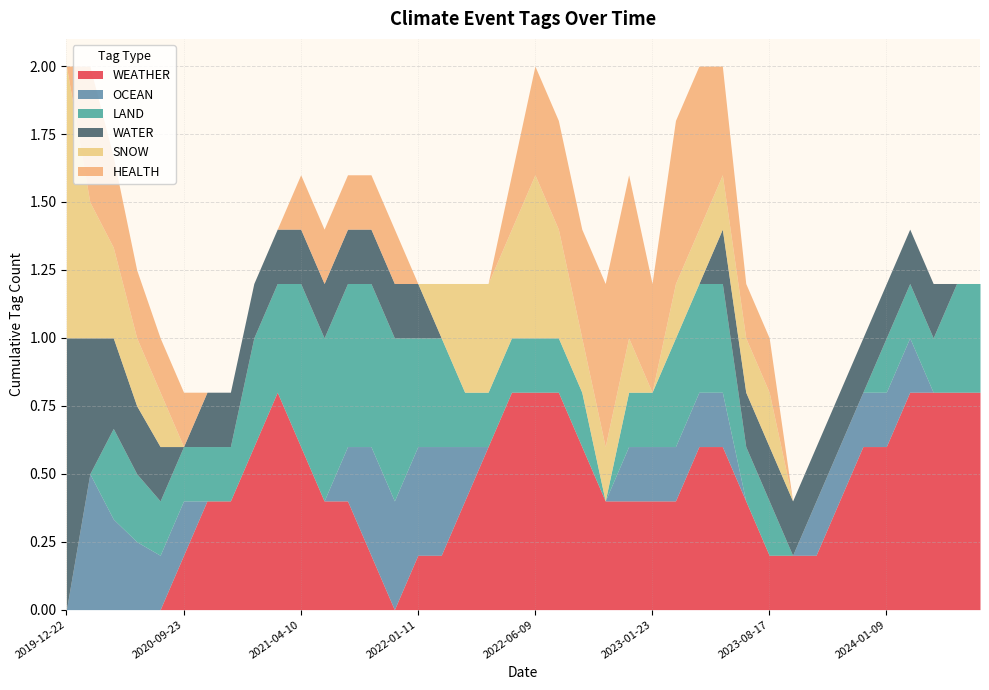

Is the value of LAND at 2021-02-27 greater than the value of WATER at 2021-02-27?

No